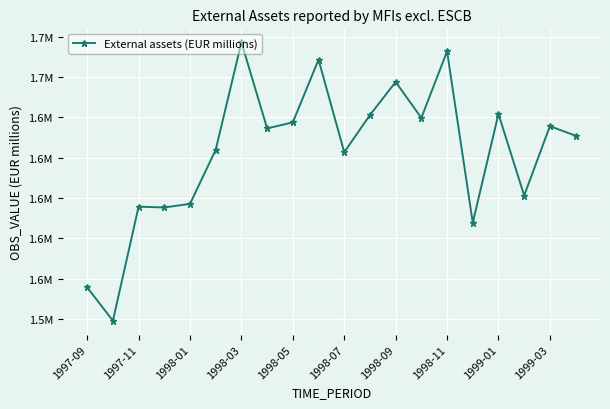

What is the difference between the second highest and second lowest values?

116980.6